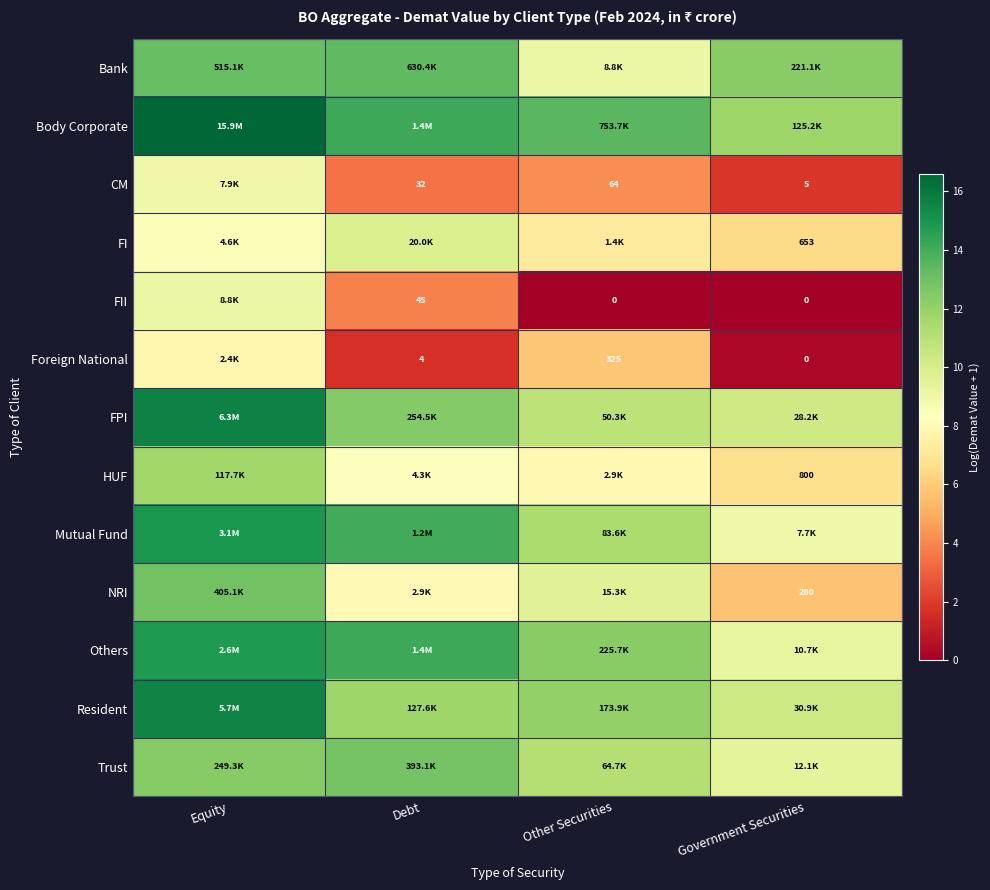

At which category is the sum across all series the highest?

Equity